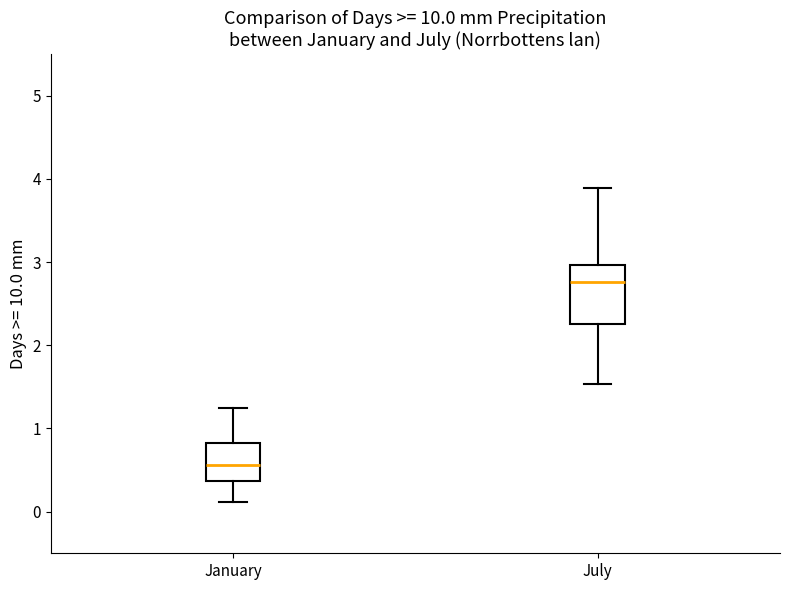

Which box's median line is the lowest?

January